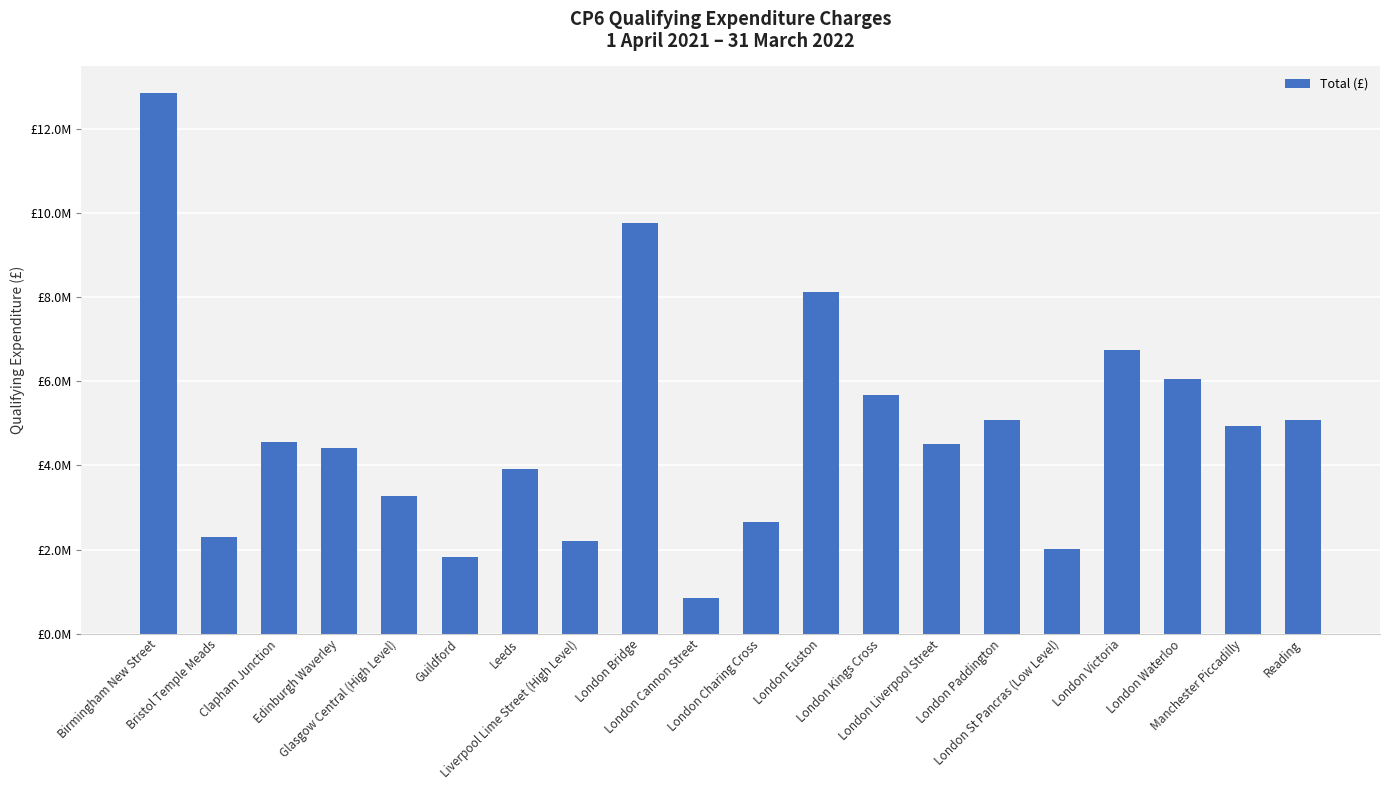

What is the sum of the values at Manchester Piccadilly and Liverpool Lime Street (High Level)?

7124620.5